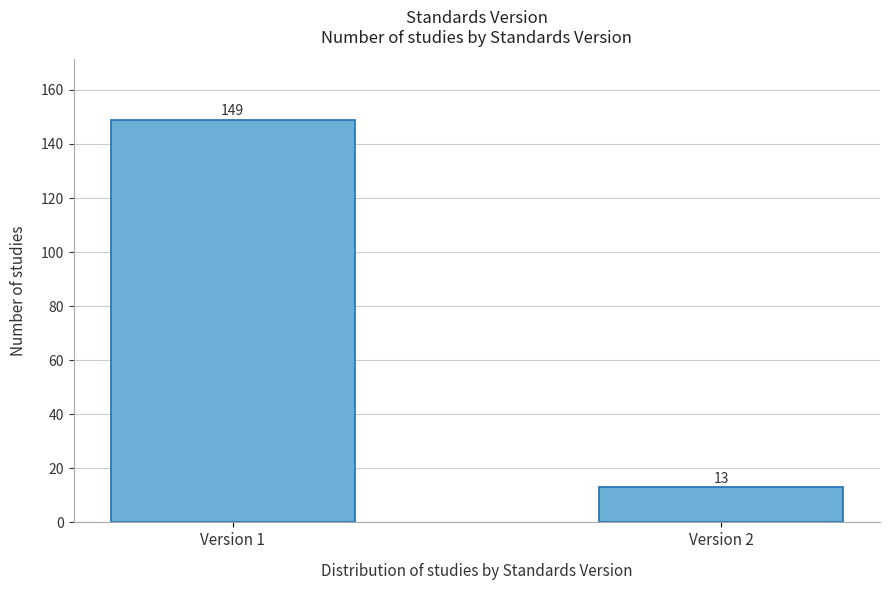

Reading left to right, what are all the values shown in this chart?

Version 1=149	Version 2=13